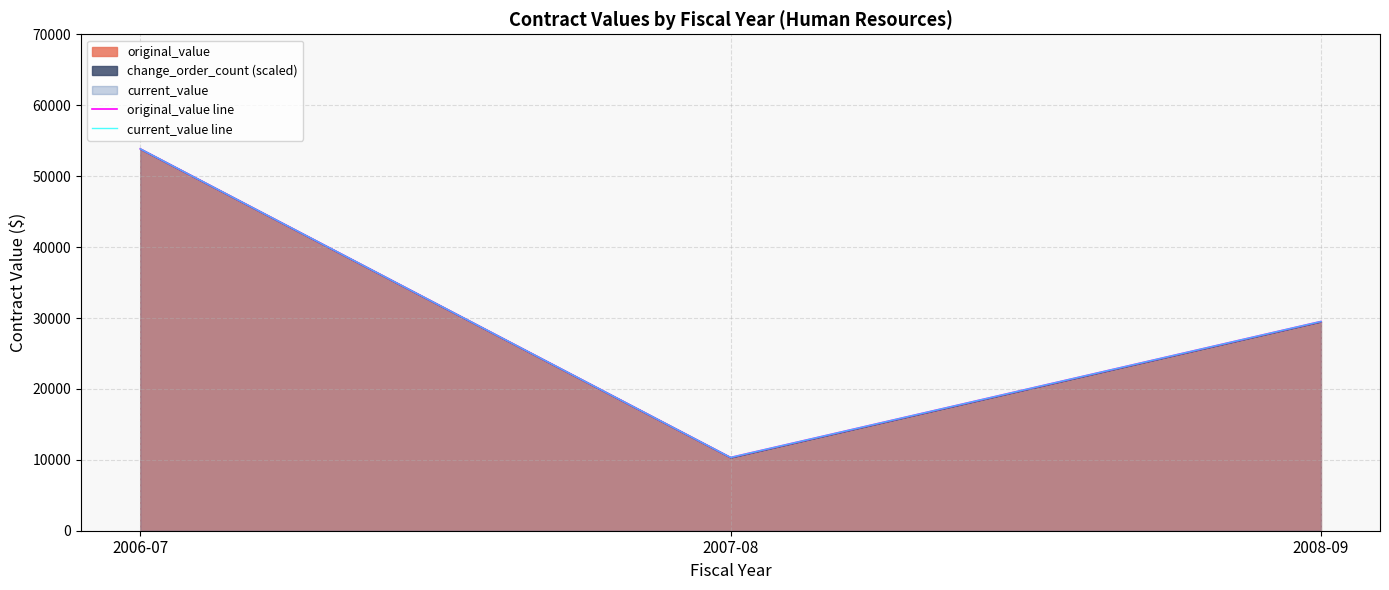

What is the difference between the maximum and minimum values in the original_value line series?

43531.5